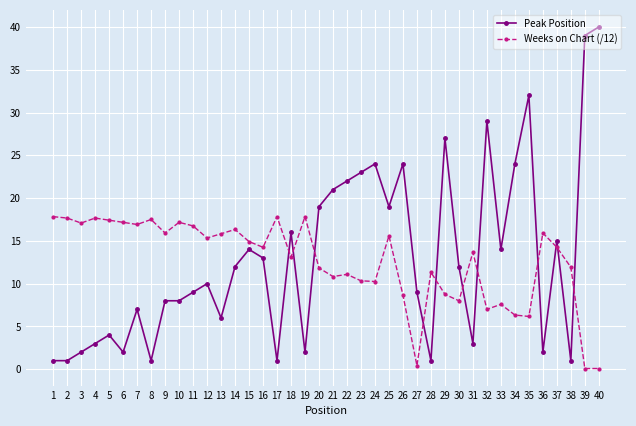

Is it true that Peak Position equals 3.0 at 4?

True